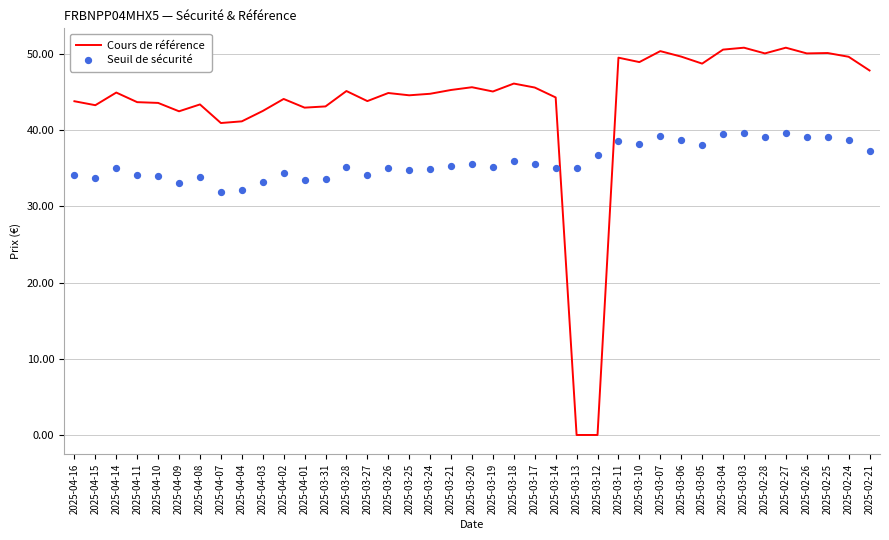

At which category is the sum across all series the highest?

2025-03-03